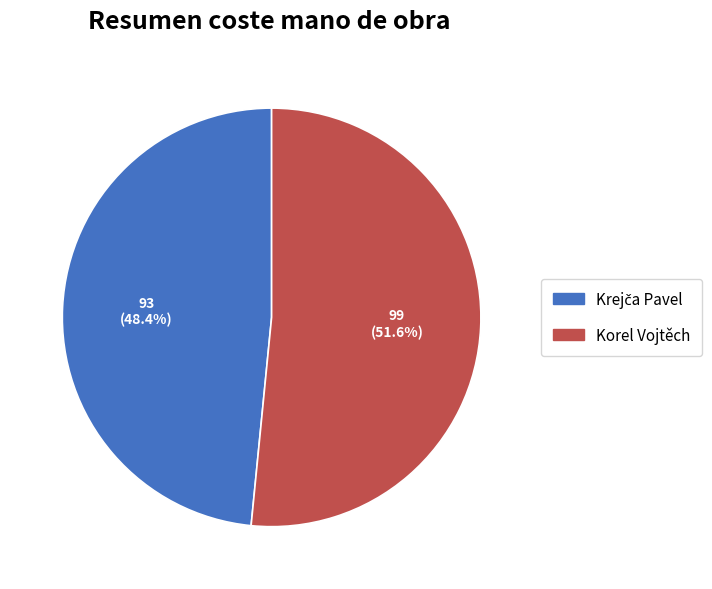

Is there a majority slice in this chart?

Yes